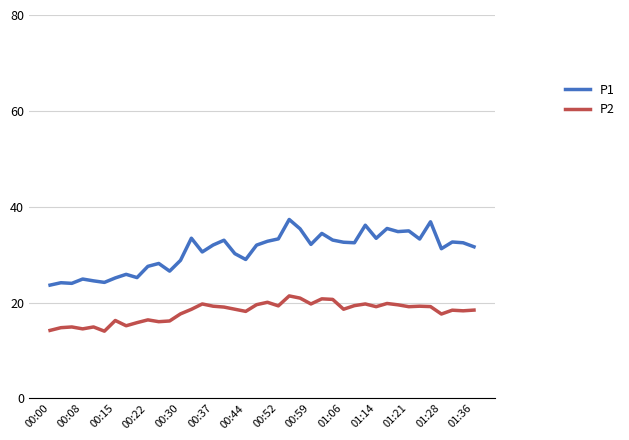

What is the minimum value shown in the chart?

14.0